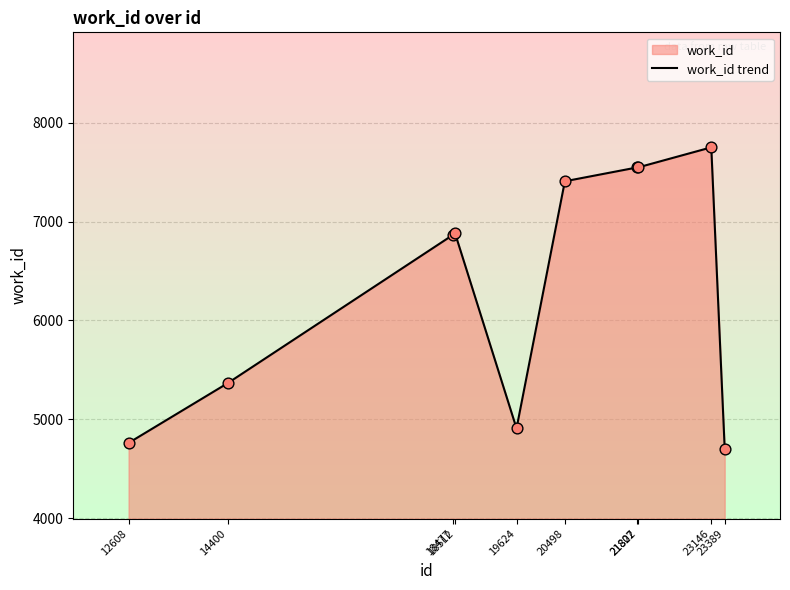

What is the change in value from 12608 to 23146?

+2988